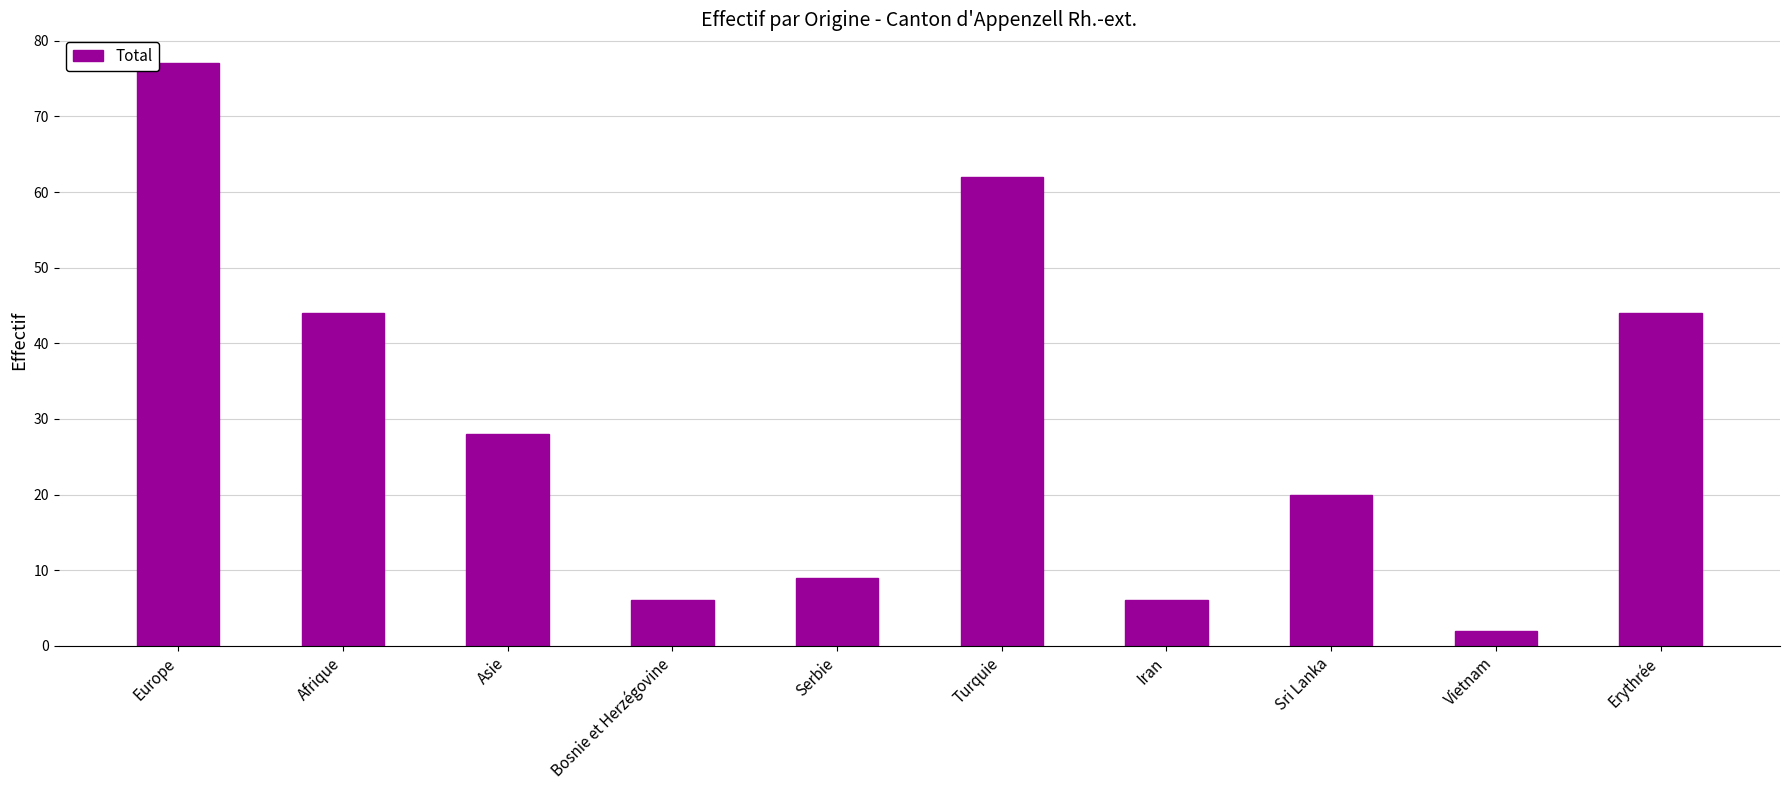

Which label corresponds to the smallest value in the chart?

Vietnam